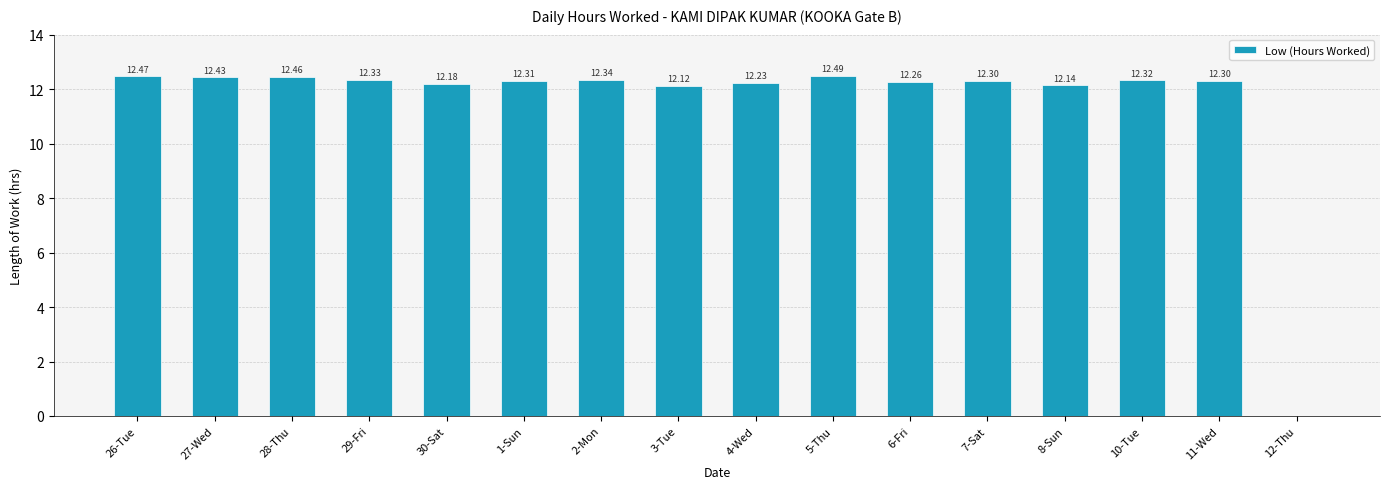

Which has a higher value, 11-Wed or 29-Fri?

29-Fri